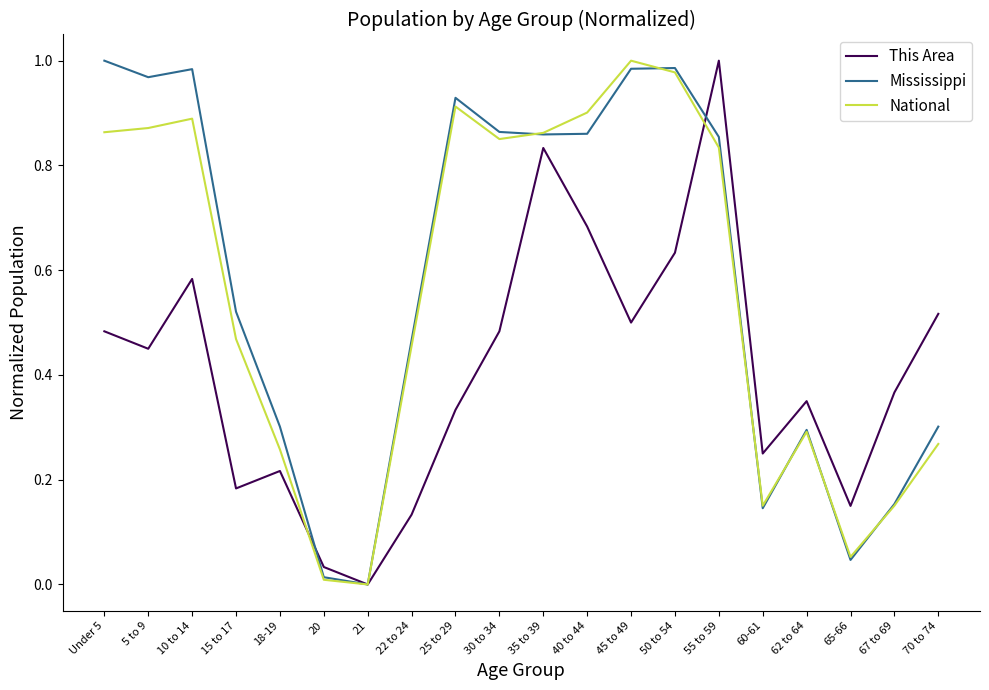

Rank the series at 30 to 34 from highest to lowest value.

Mississippi, National, This Area